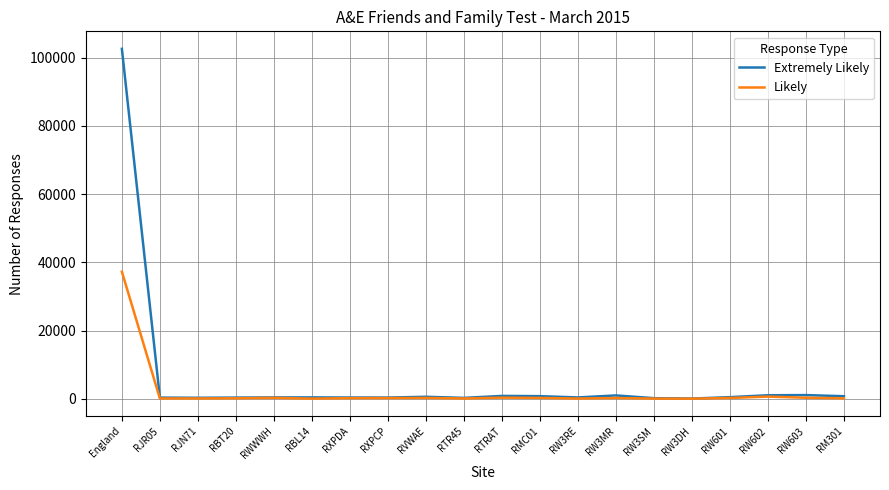

At which category is the sum across all series the highest?

England